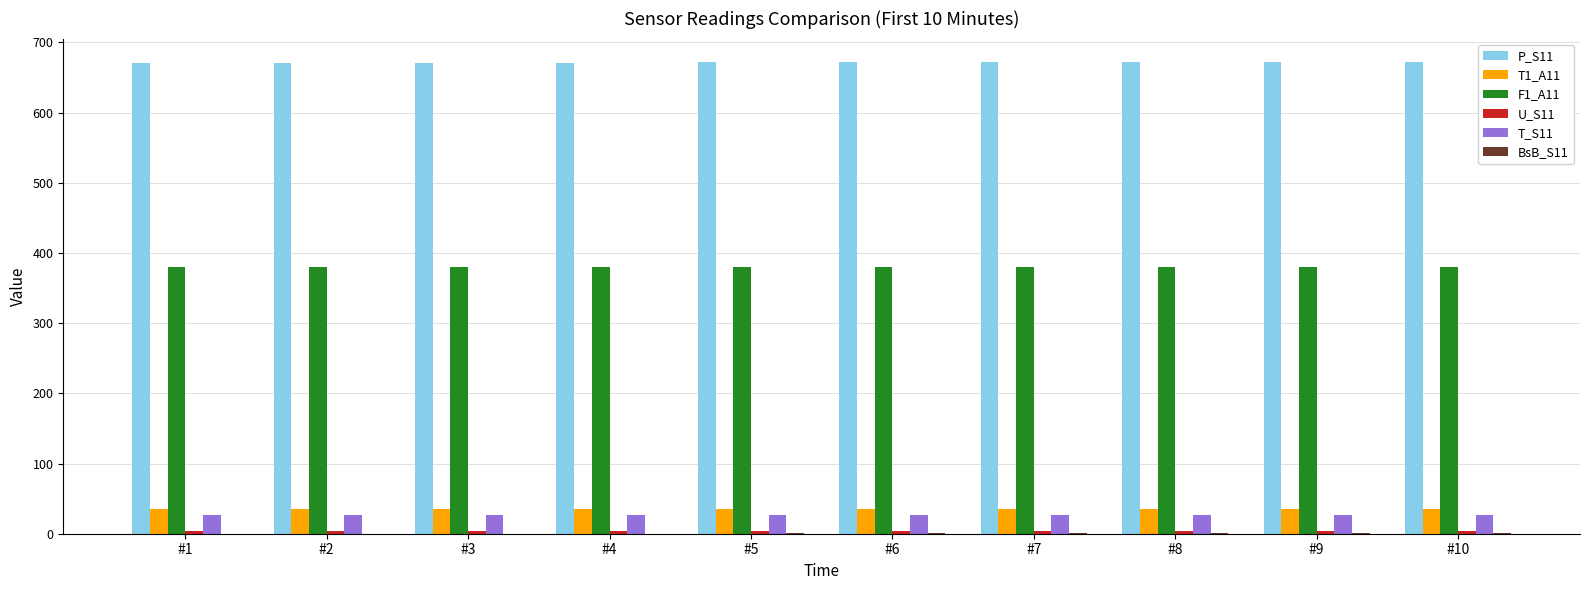

Which series has the largest total across all categories?

P_S11